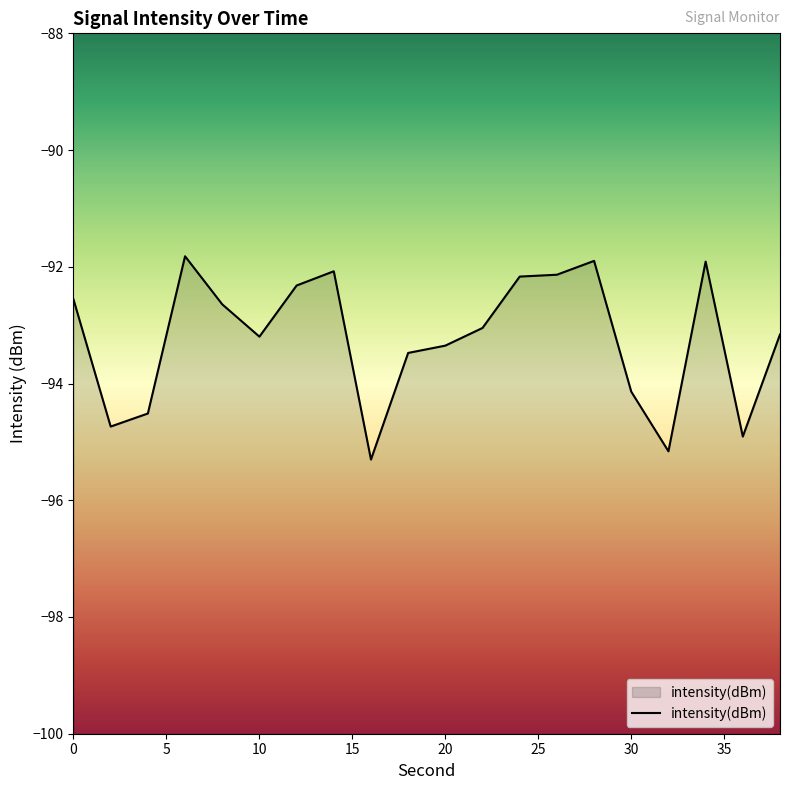

True or false: the data has more than 0 interior local peaks.

True